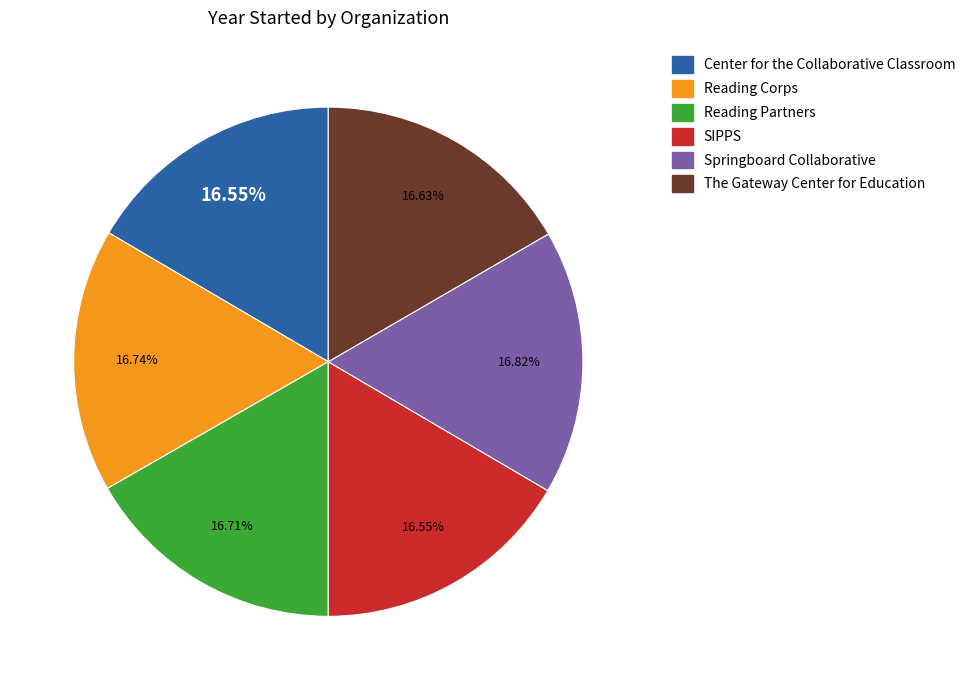

Is there any slice that represents more than half of the pie?

No